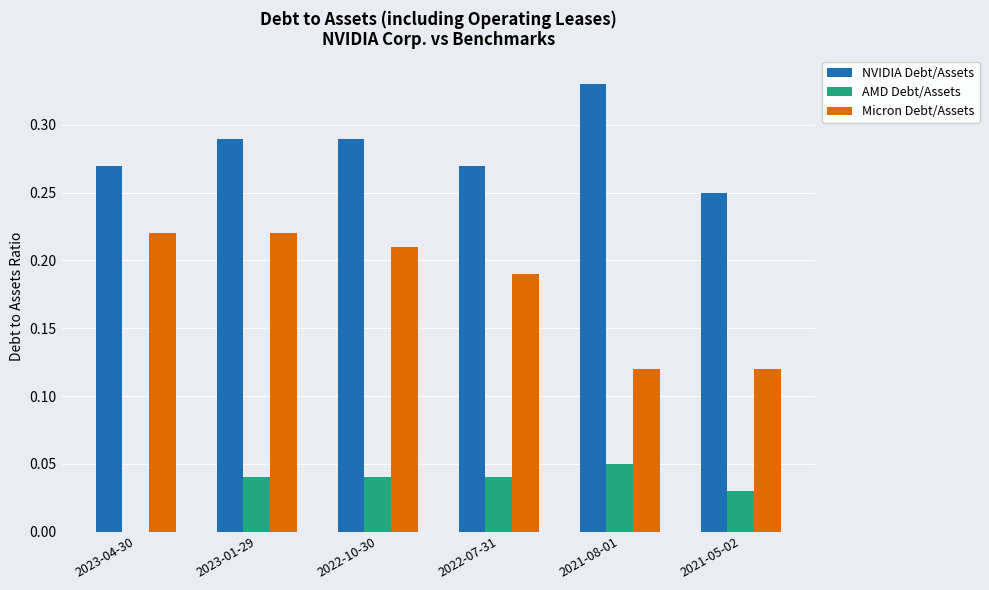

Where is NVIDIA Debt/Assets nearest to the value 0?

2021-05-02